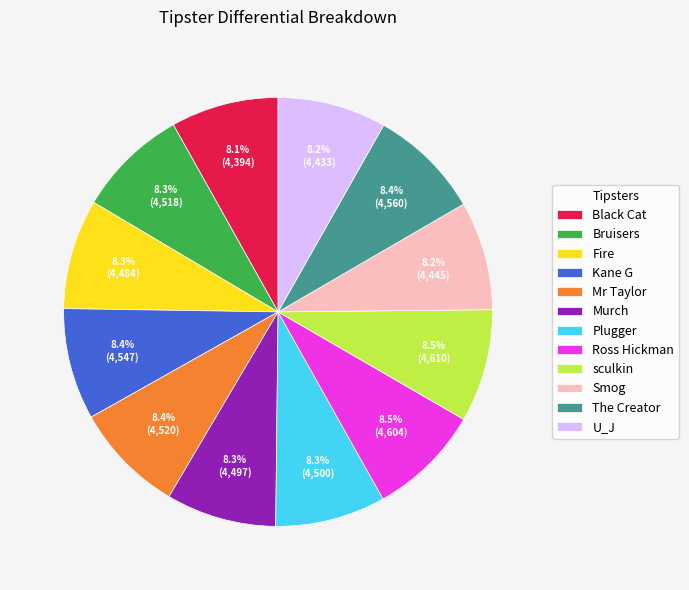

Does Black Cat account for over 50% of the chart?

No